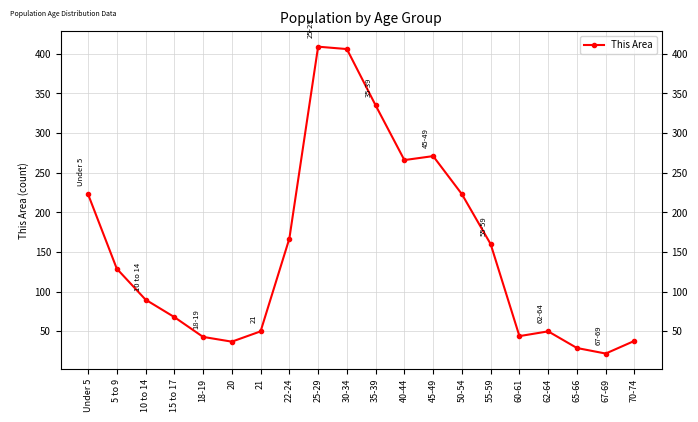

Rank the categories by value from lowest to highest.

67-69, 65-66, 20, 70-74, 18-19, 60-61, 21, 62-64, 15 to 17, 10 to 14, 5 to 9, 55-59, 22-24, Under 5, 50-54, 40-44, 45-49, 35-39, 30-34, 25-29